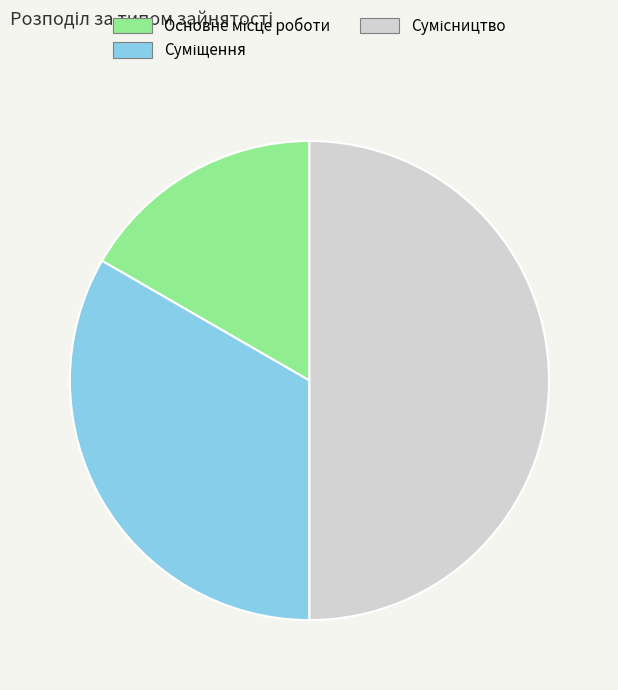

To the nearest percent, what portion does Суміщення represent?

33%